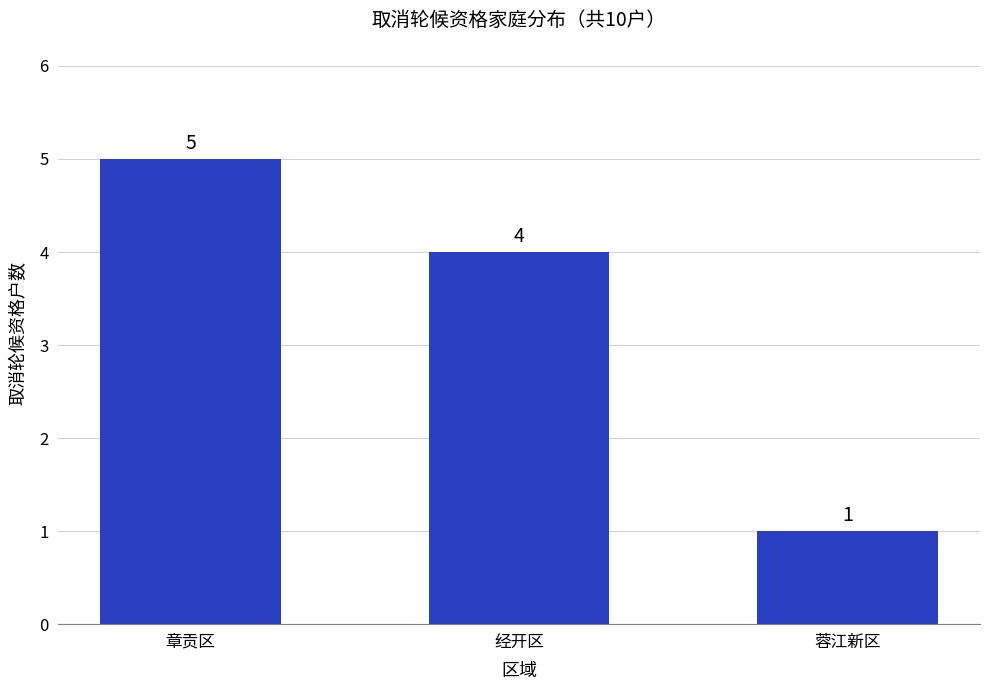

Is it true that the value at 蓉江新区 is 1?

True